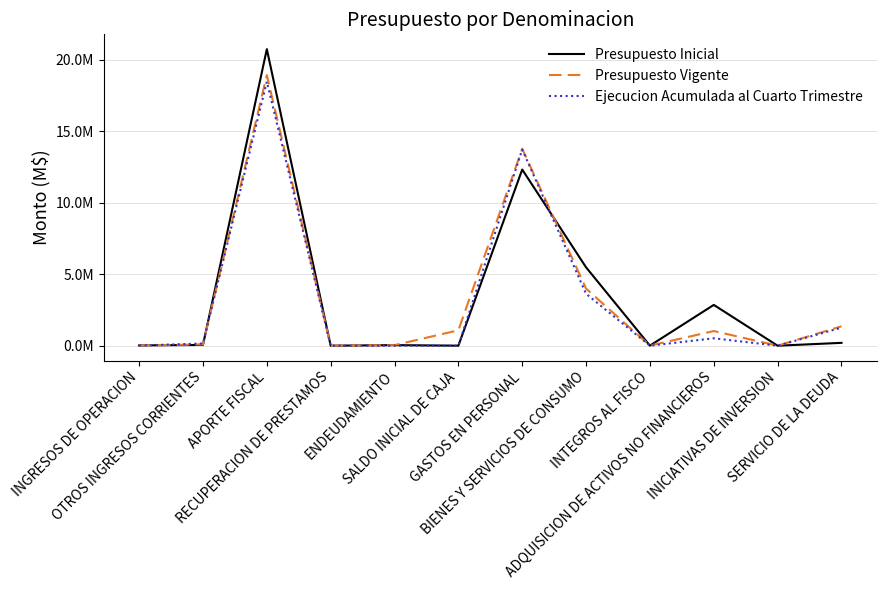

What is the sum of the Presupuesto Inicial values at BIENES Y SERVICIOS DE CONSUMO and SERVICIO DE LA DEUDA?

5683456